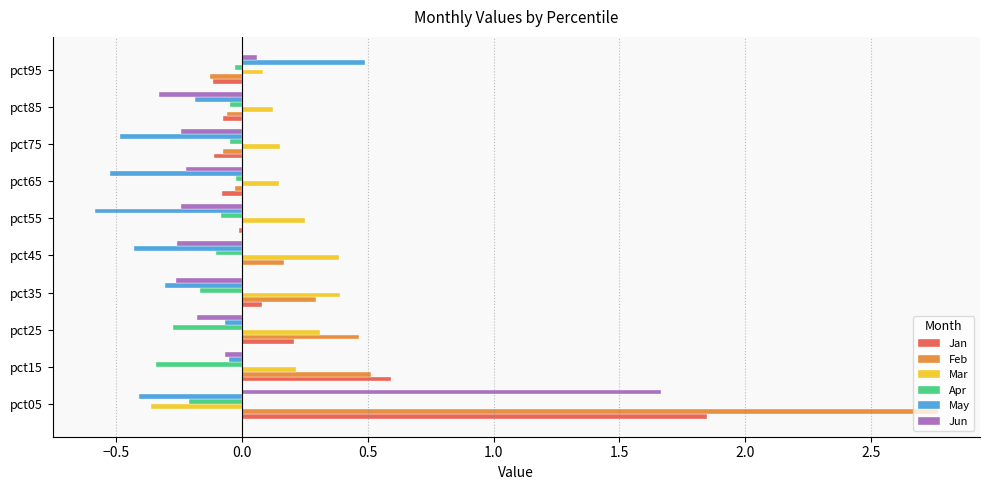

What is the sum of all May values?

-2.6